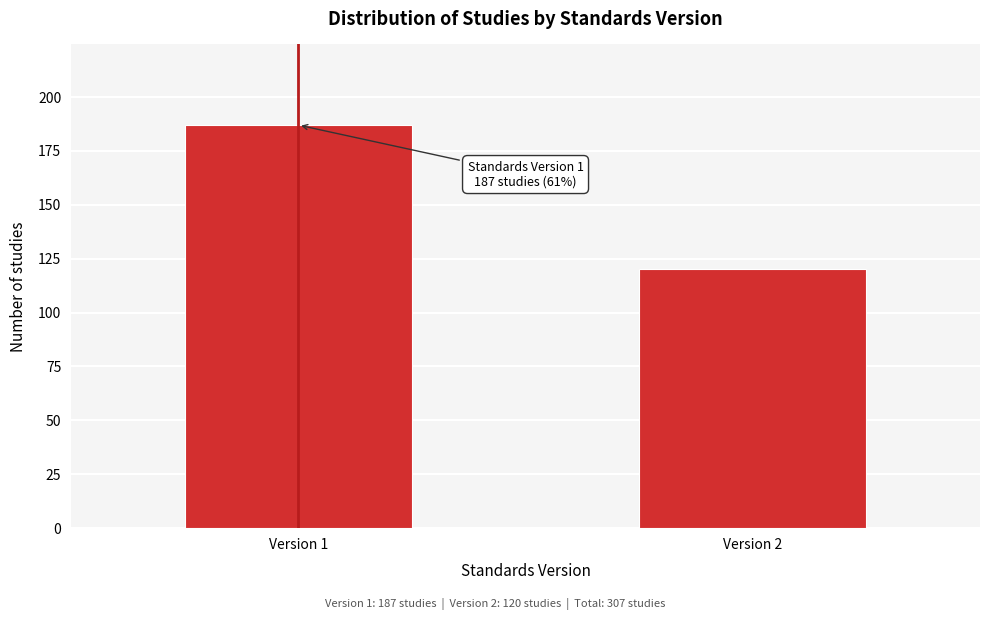

Reading right to left, what are all the values shown in this chart?

Version 2=120	Version 1=187